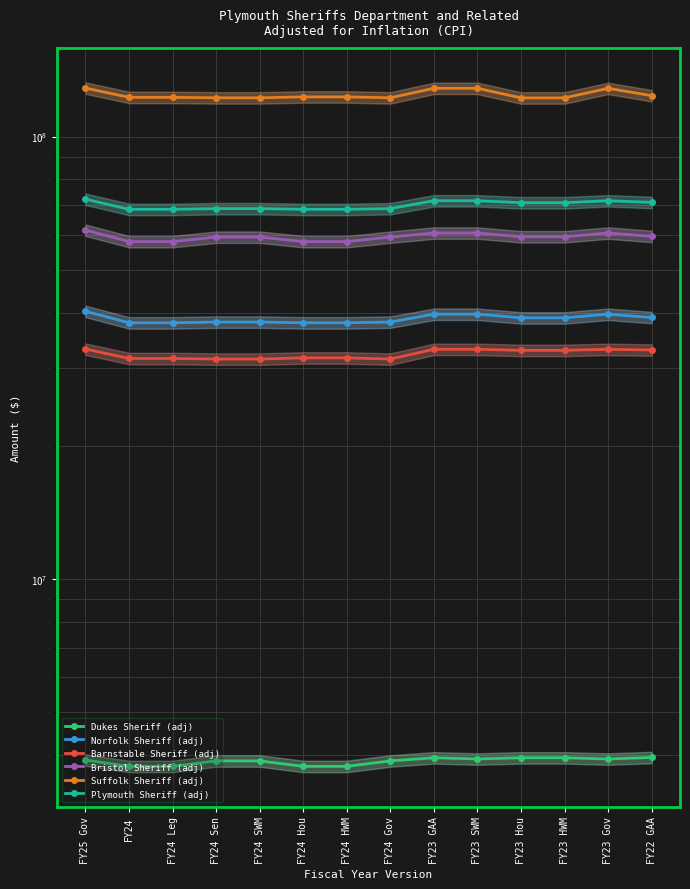

What is the label of the 6th point from the left?

FY24 Hou